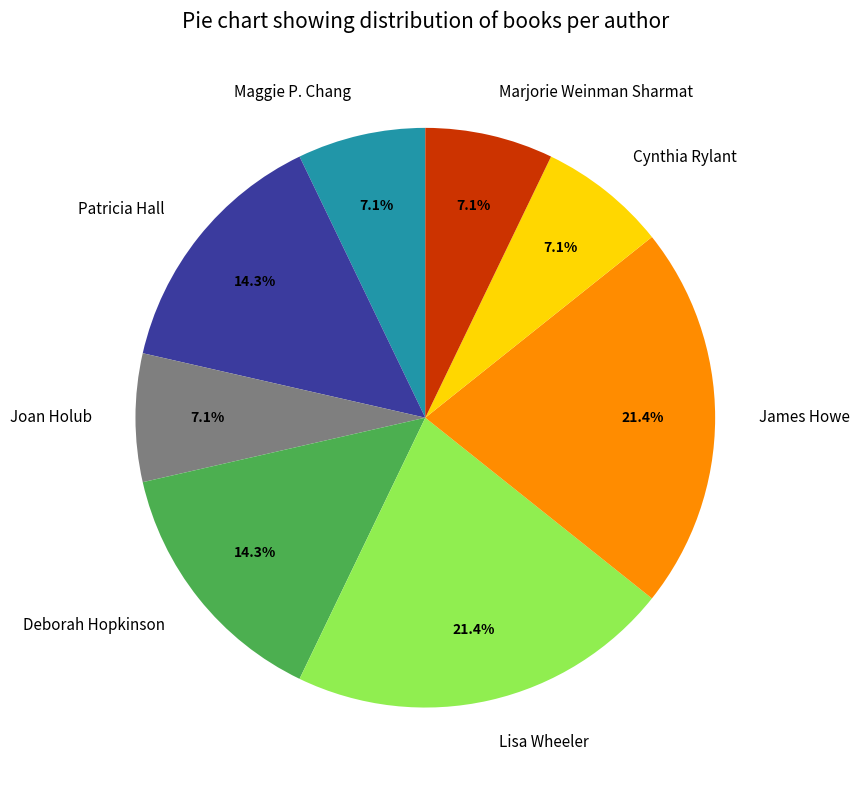

To the nearest percent, what portion does Patricia Hall represent?

14%